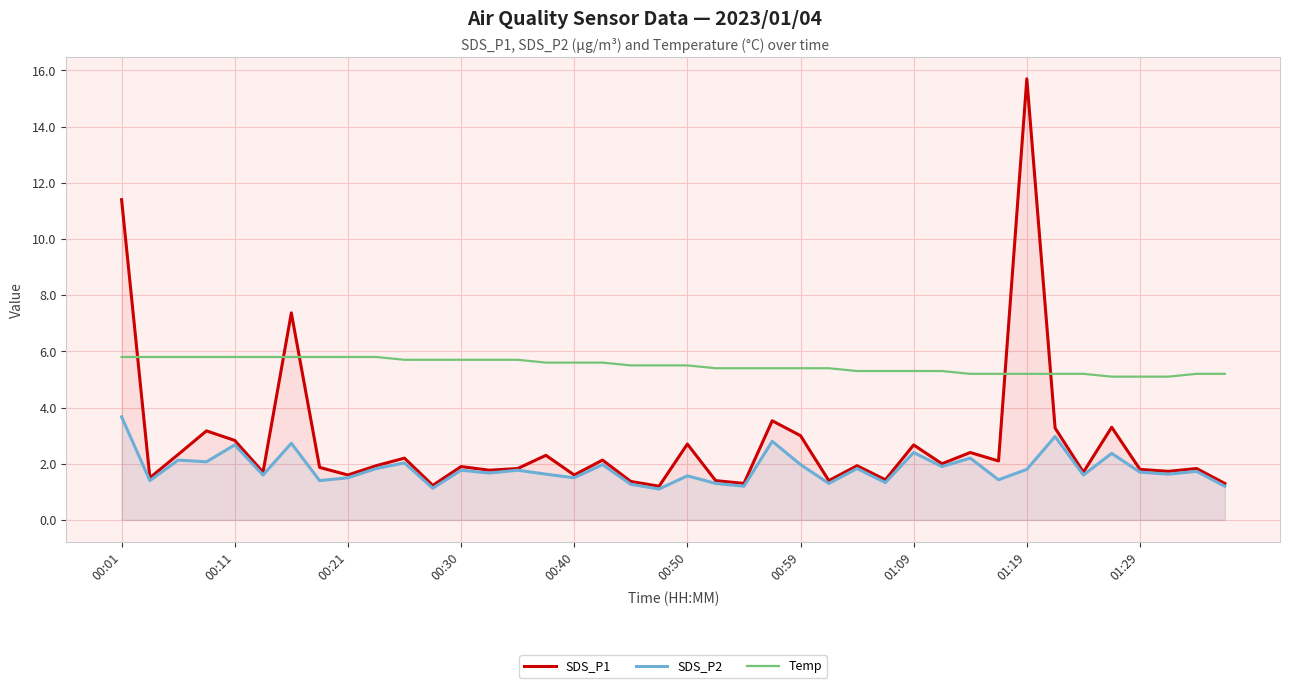

What is the lowest value of the SDS_P1 series?

1.2